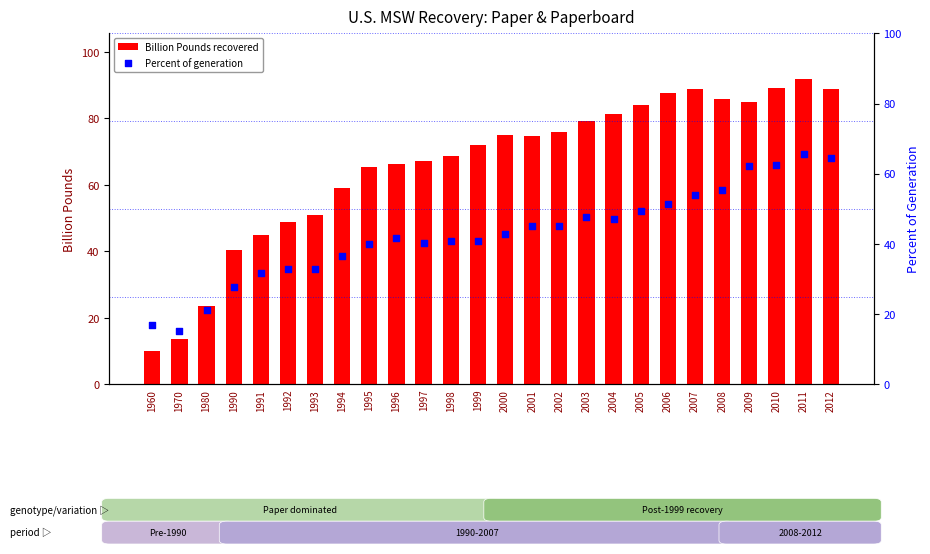

What are all the series names shown in the legend?

Billion Pounds recovered, Percent of generation